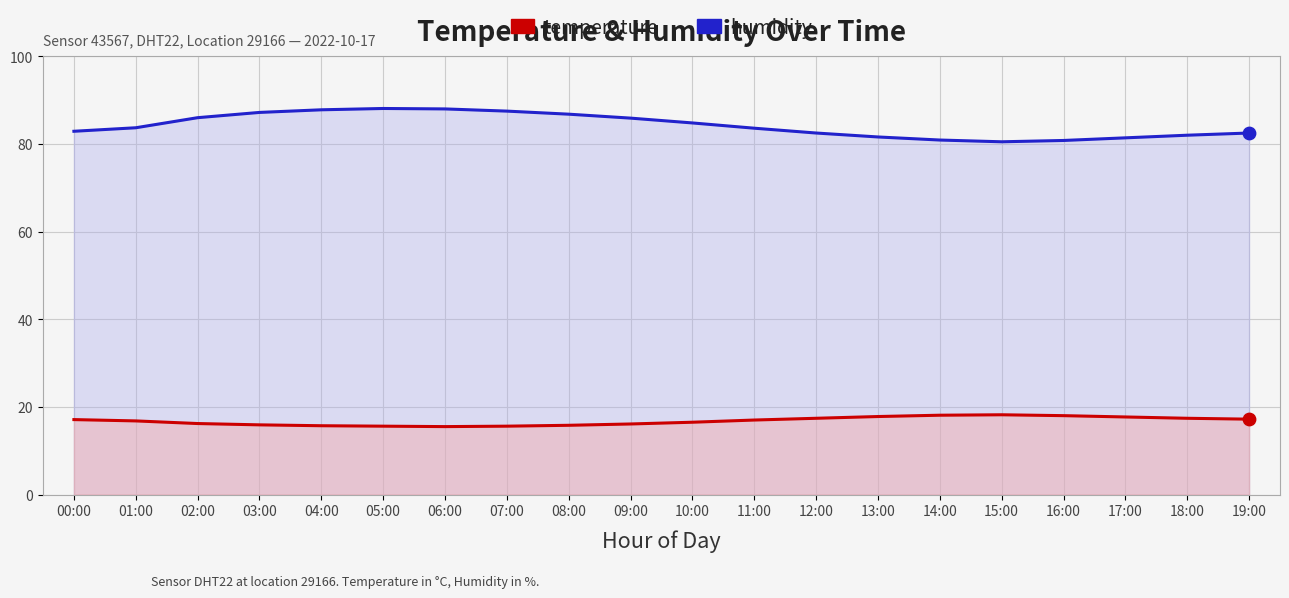

Which series reaches the minimum Y coordinate?

temperature